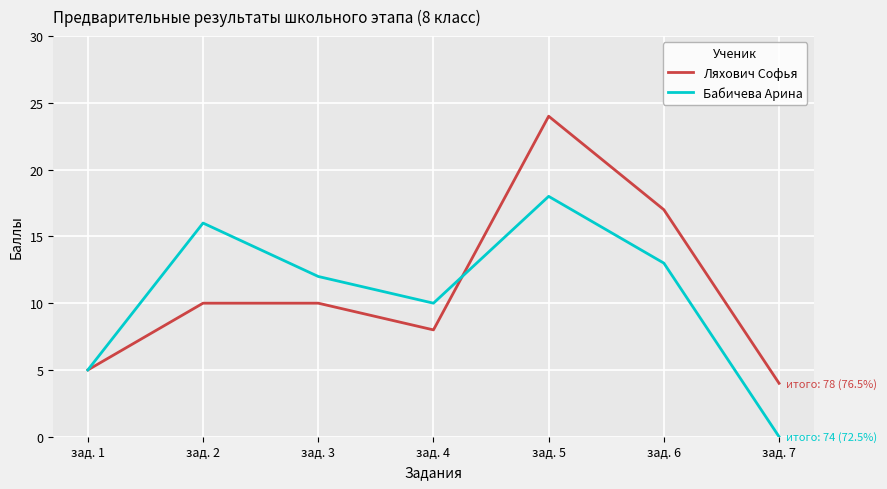

After their last crossing, which series has the higher values: Ляхович Софья or Бабичева Арина?

Ляхович Софья